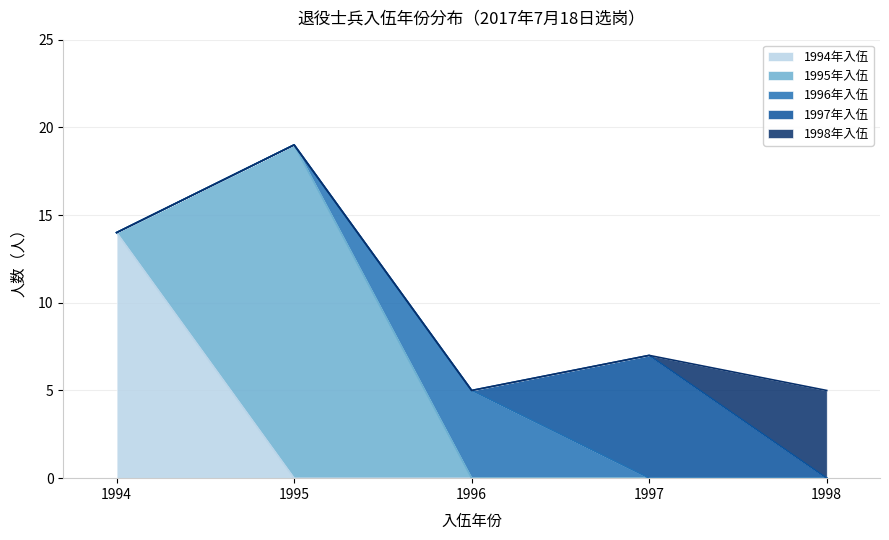

What is the average value of the 1997年入伍 series?

1